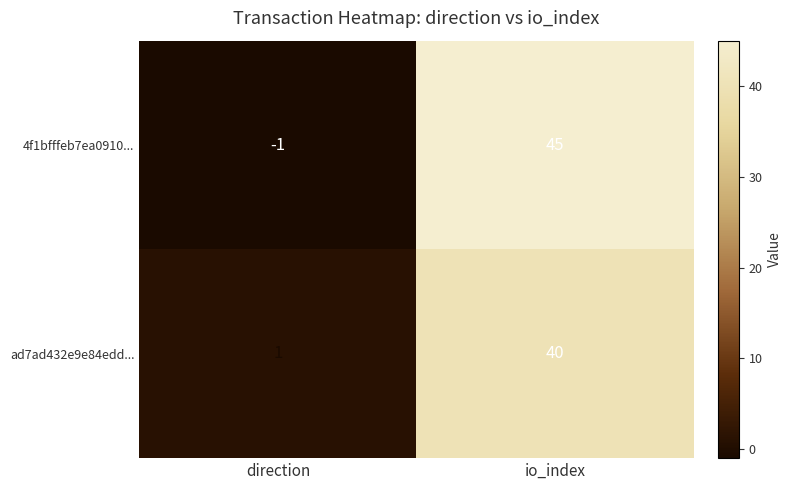

Rank the series at io_index from lowest to highest value.

ad7ad432e9e84edd..., 4f1bfffeb7ea0910...